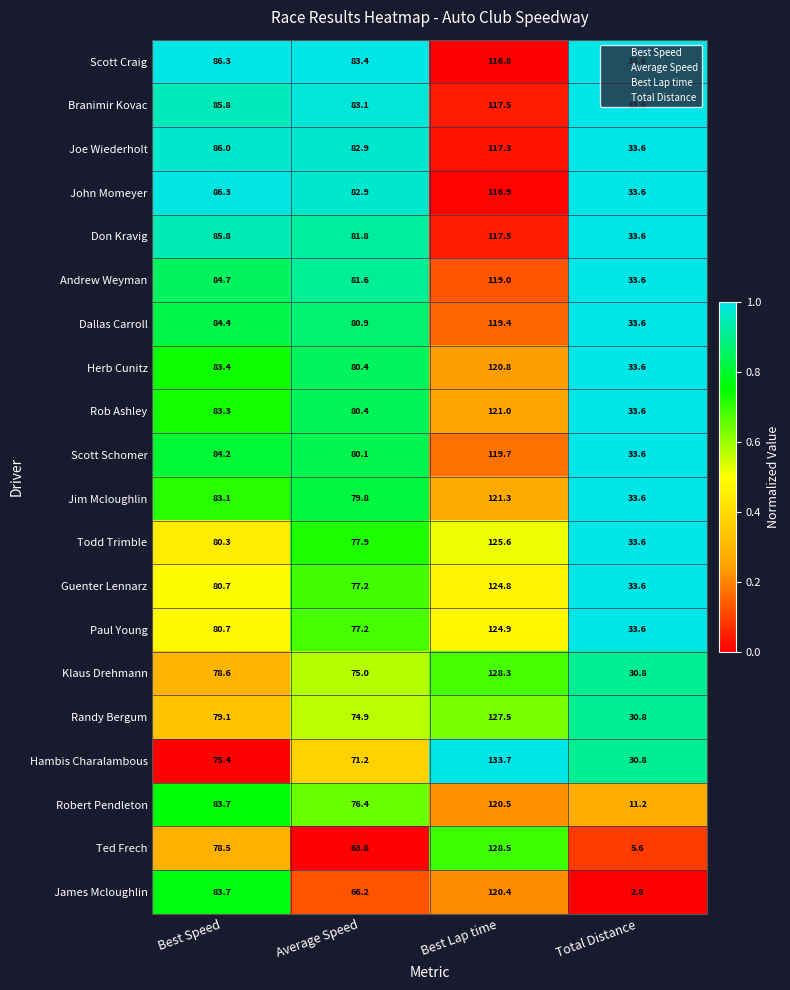

What is the sum of the Hambis Charalambous values at Total Distance and Average Speed?

102.0